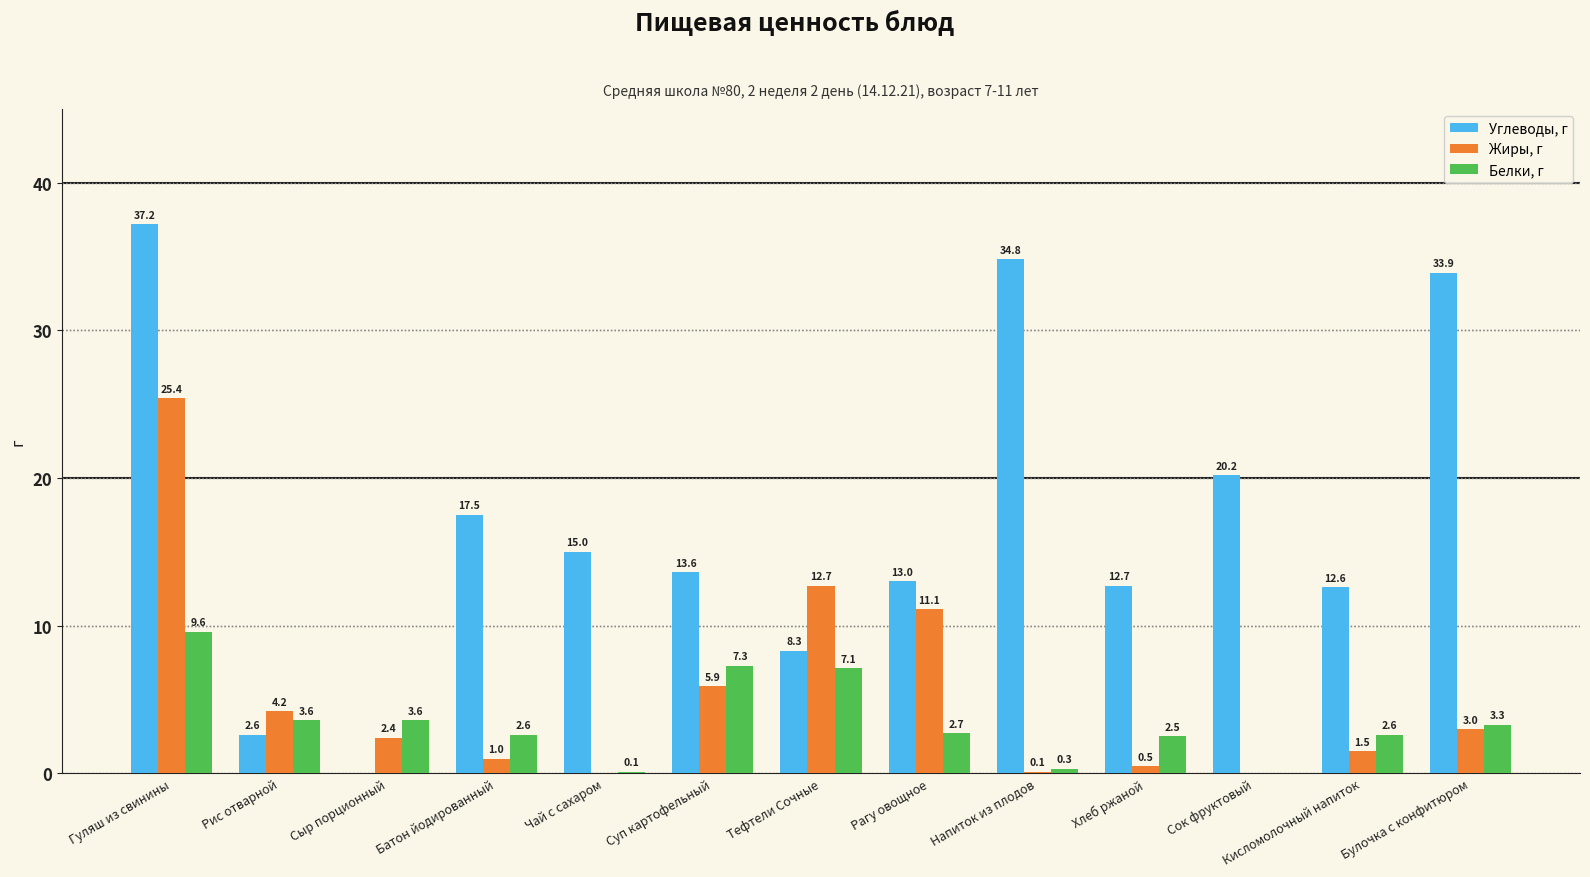

Reading left to right, what are all the values shown in this chart?

Углеводы, г: Гуляш из свинины=37.2	Рис отварной=2.6	Сыр порционный=0.0	Батон йодированный=17.5	Чай с сахаром=15.0	Суп картофельный=13.6	Тефтели Сочные=8.3	Рагу овощное=13.0	Напиток из плодов=34.8	Хлеб ржаной=12.7	Сок фруктовый=20.2	Кисломолочный напиток=12.6	Булочка с конфитюром=33.9
Жиры, г: Гуляш из свинины=25.4	Рис отварной=4.2	Сыр порционный=2.4	Батон йодированный=1.0	Чай с сахаром=0.0	Суп картофельный=5.9	Тефтели Сочные=12.7	Рагу овощное=11.1	Напиток из плодов=0.1	Хлеб ржаной=0.5	Сок фруктовый=0.0	Кисломолочный напиток=1.5	Булочка с конфитюром=3.0
Белки, г: Гуляш из свинины=9.6	Рис отварной=3.6	Сыр порционный=3.6	Батон йодированный=2.6	Чай с сахаром=0.1	Суп картофельный=7.3	Тефтели Сочные=7.1	Рагу овощное=2.7	Напиток из плодов=0.3	Хлеб ржаной=2.5	Сок фруктовый=0.0	Кисломолочный напиток=2.6	Булочка с конфитюром=3.3